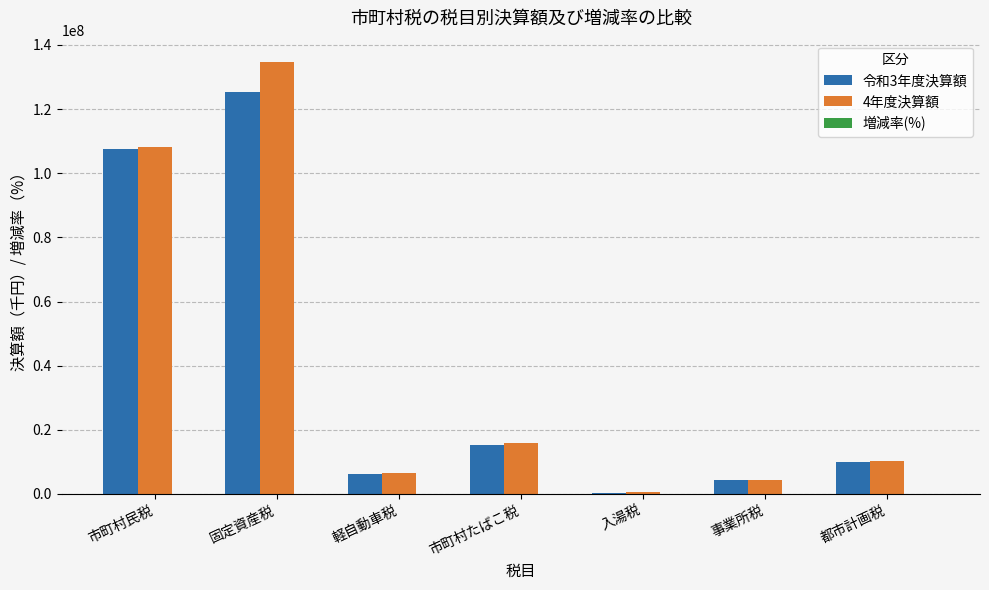

What is the sum of all 4年度決算額 values?

280369609.0